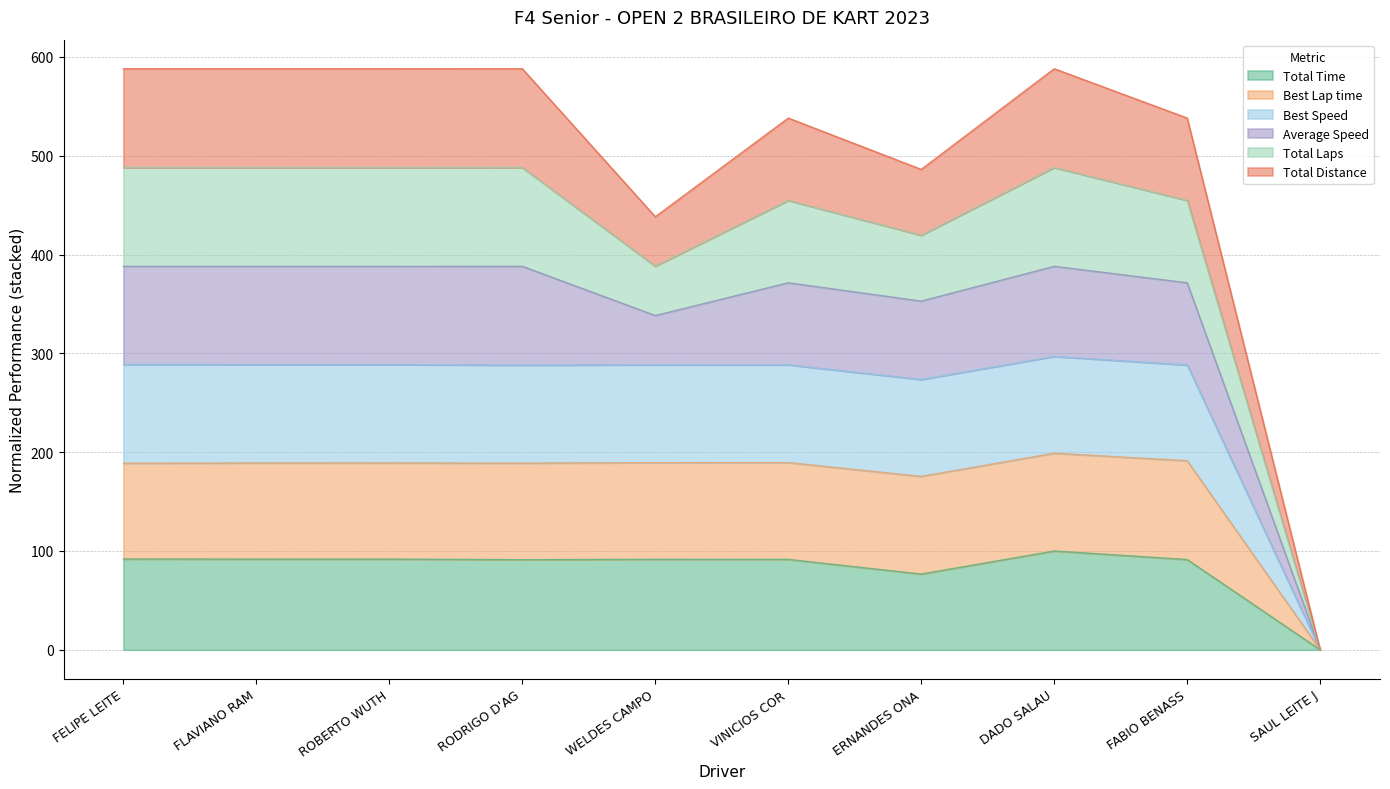

How many lines are shown in the chart?

6